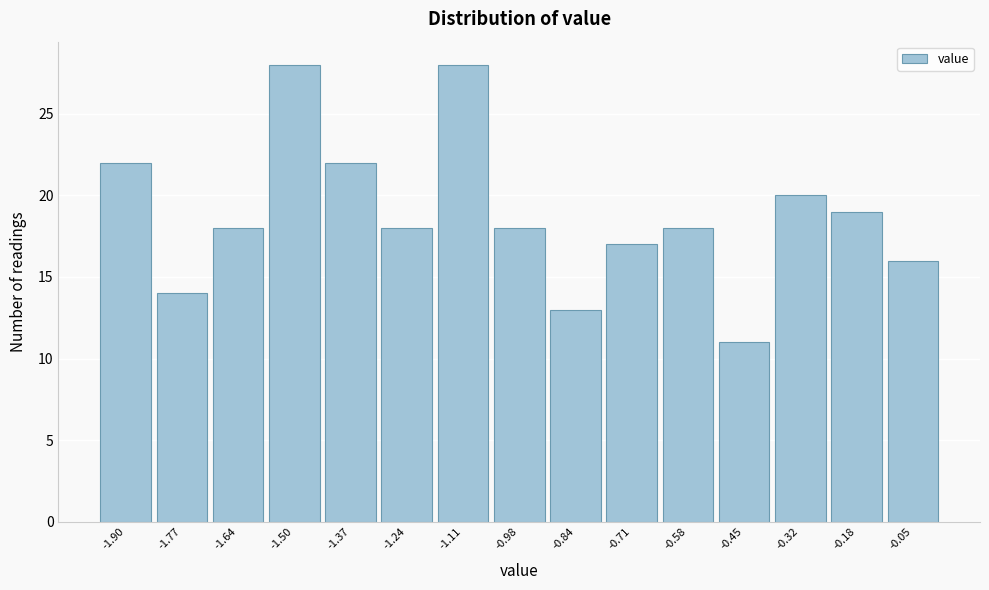

Reading right to left, transcribe all the data shown in this chart.

-0.05=16	-0.18=19	-0.32=20	-0.45=11	-0.58=18	-0.71=17	-0.84=13	-0.98=18	-1.11=28	-1.24=18	-1.37=22	-1.50=28	-1.64=18	-1.77=14	-1.90=22